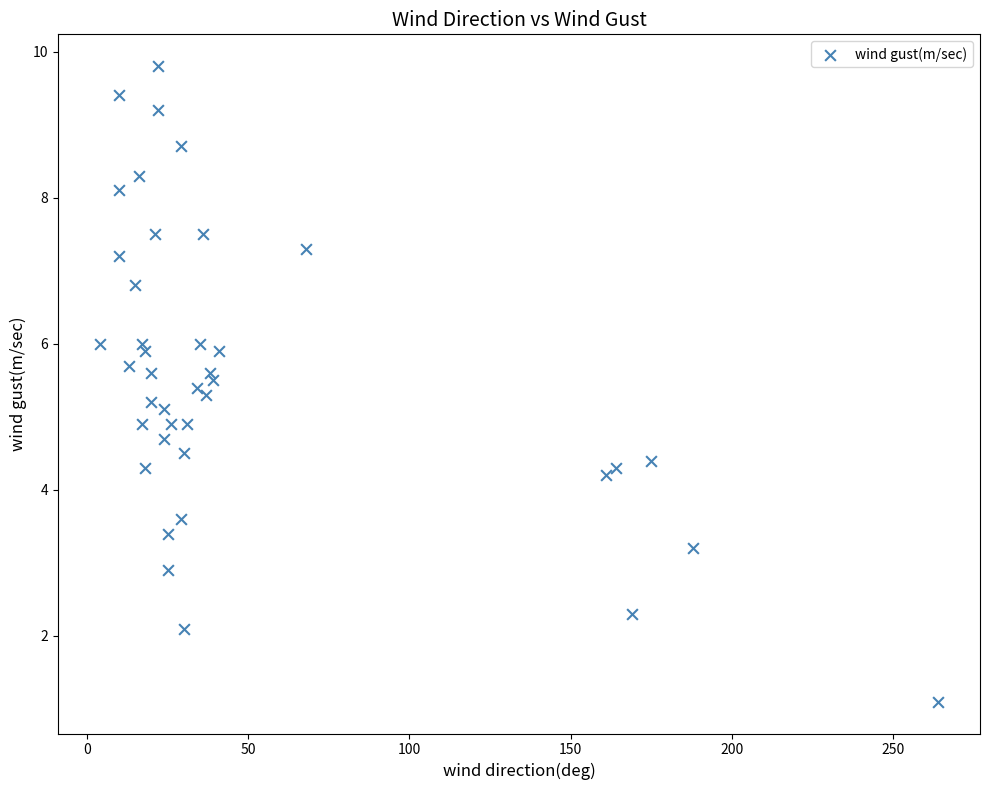

What is the range of X values (max minus min)?

260.0